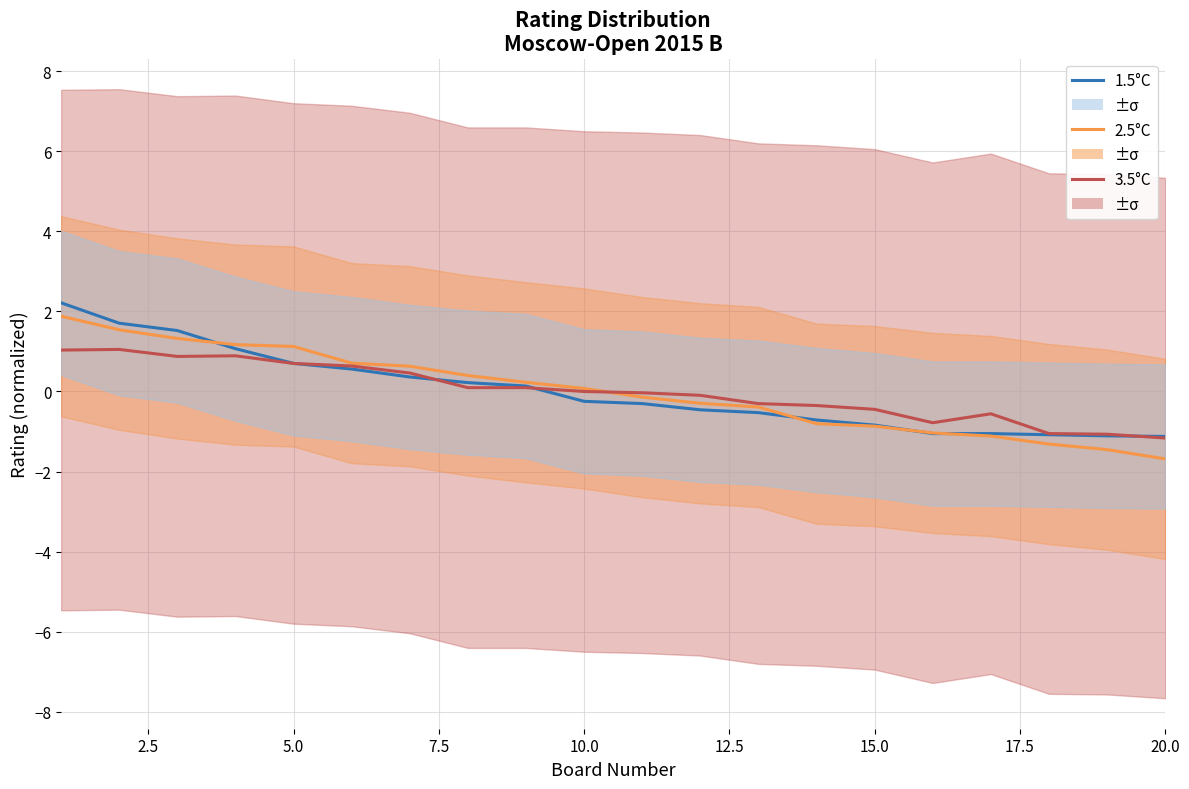

What is the value of the 3.5°C point at the 16th from the left?

-0.8